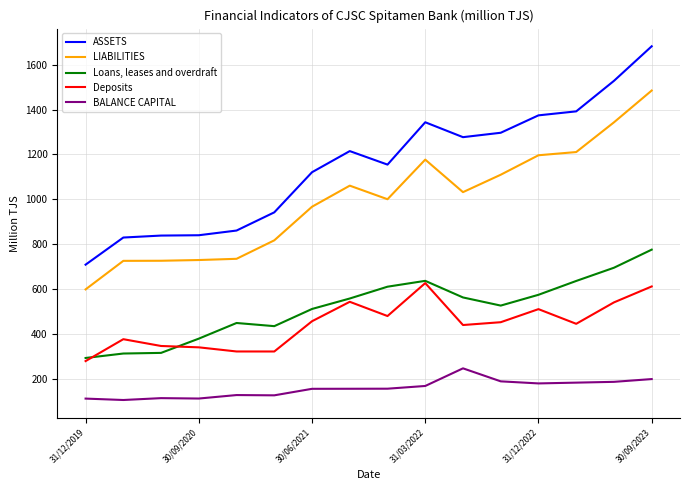

True or false: ASSETS and LIABILITIES intersect in this chart.

False